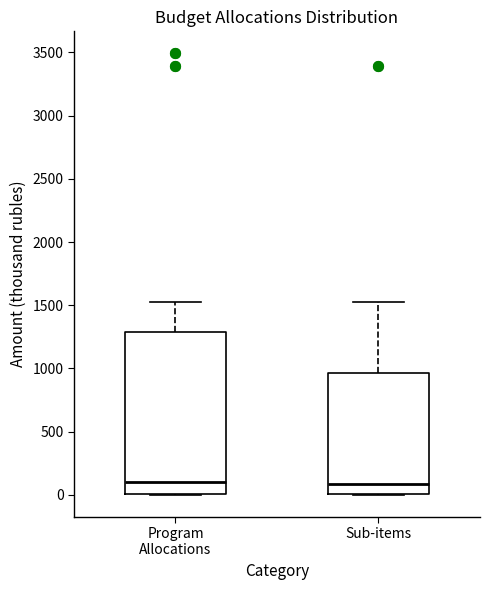

Where is the upper edge of the box for Sub-items on the y-axis? The values are not printed on the chart, so give them approximately, as read against the axis.

950